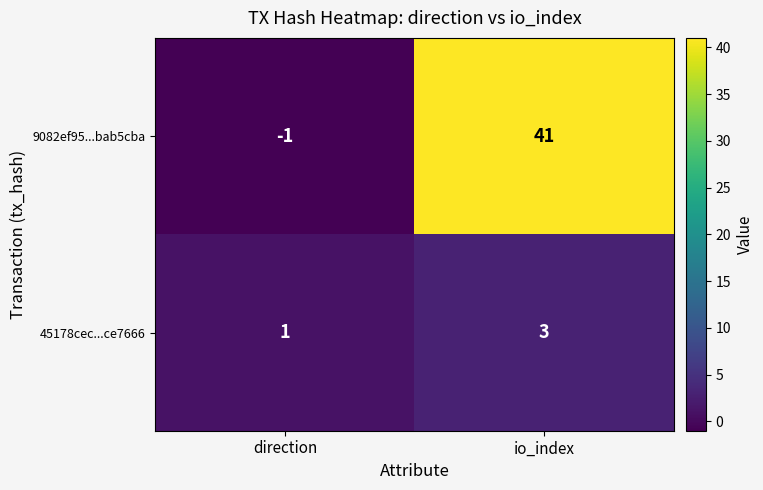

Where is 45178cec...ce7666 nearest to the value 2?

direction